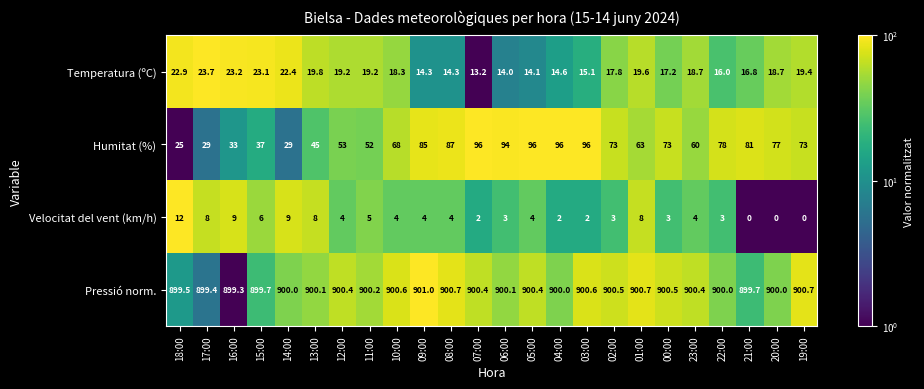

At which label is Humitat (%) closest to 60?

23:00